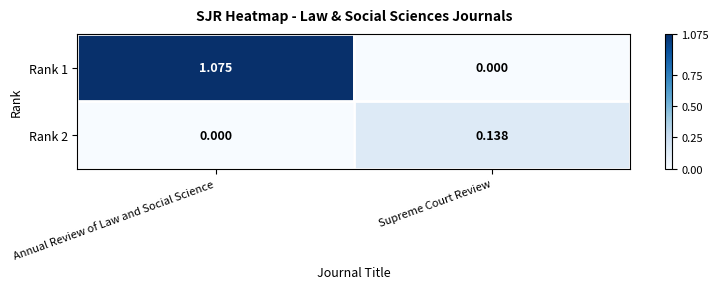

Where does the Rank 1 series first go above 1?

Annual Review of Law and Social Science